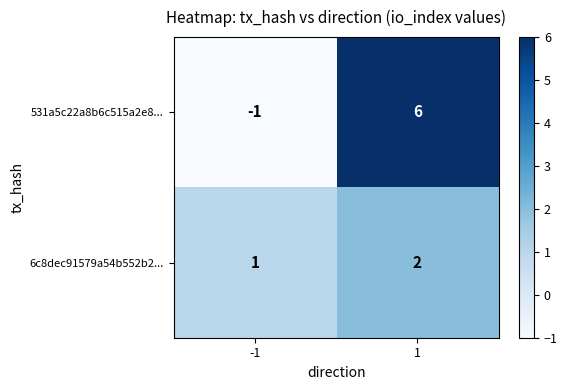

Reading left to right, what are all the values shown in this chart?

531a5c22a8b6c515a2e8...: -1=-1	1=6
6c8dec91579a54b552b2...: -1=1	1=2